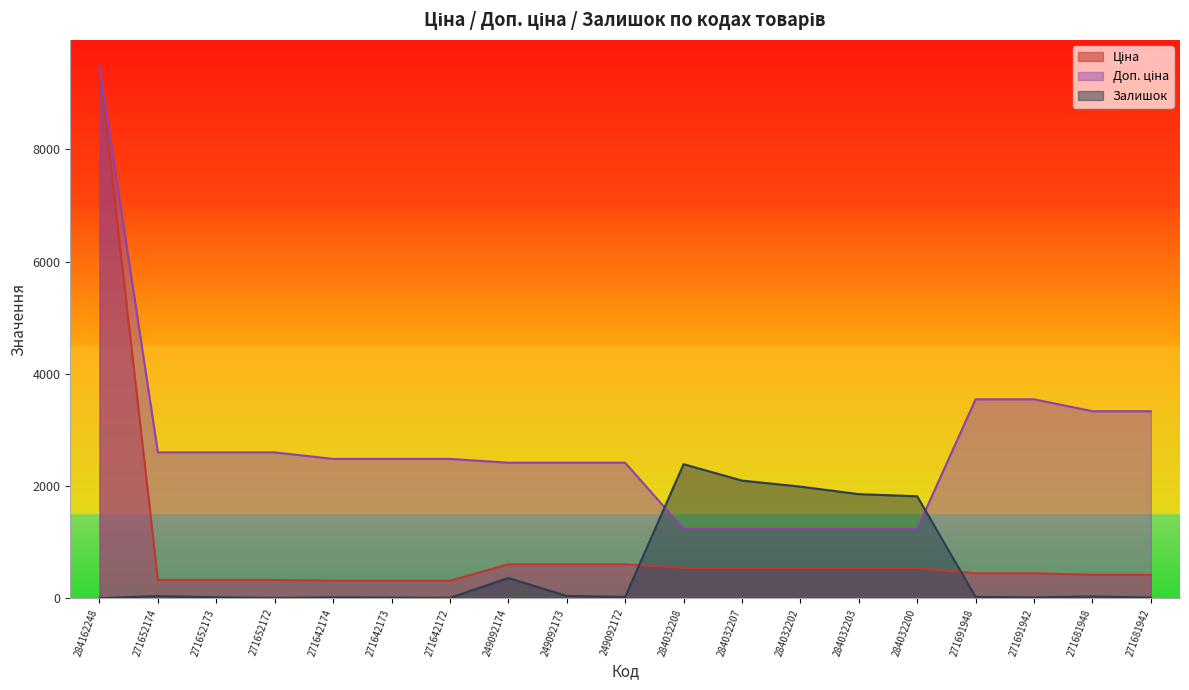

What is the difference between the maximum and minimum values in the Доп. ціна series?

8244.7